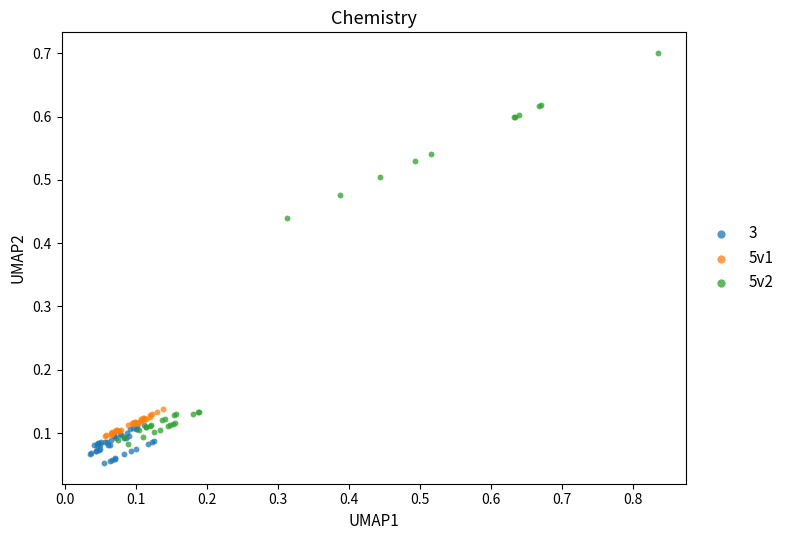

Which series contains the highest Y value?

5v2